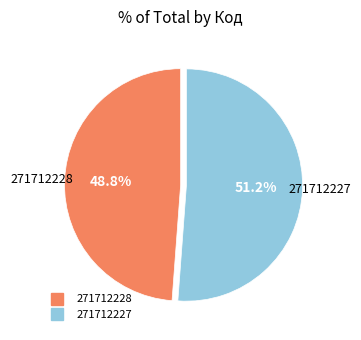

Which has a higher value, 271712228 or 271712227?

271712227